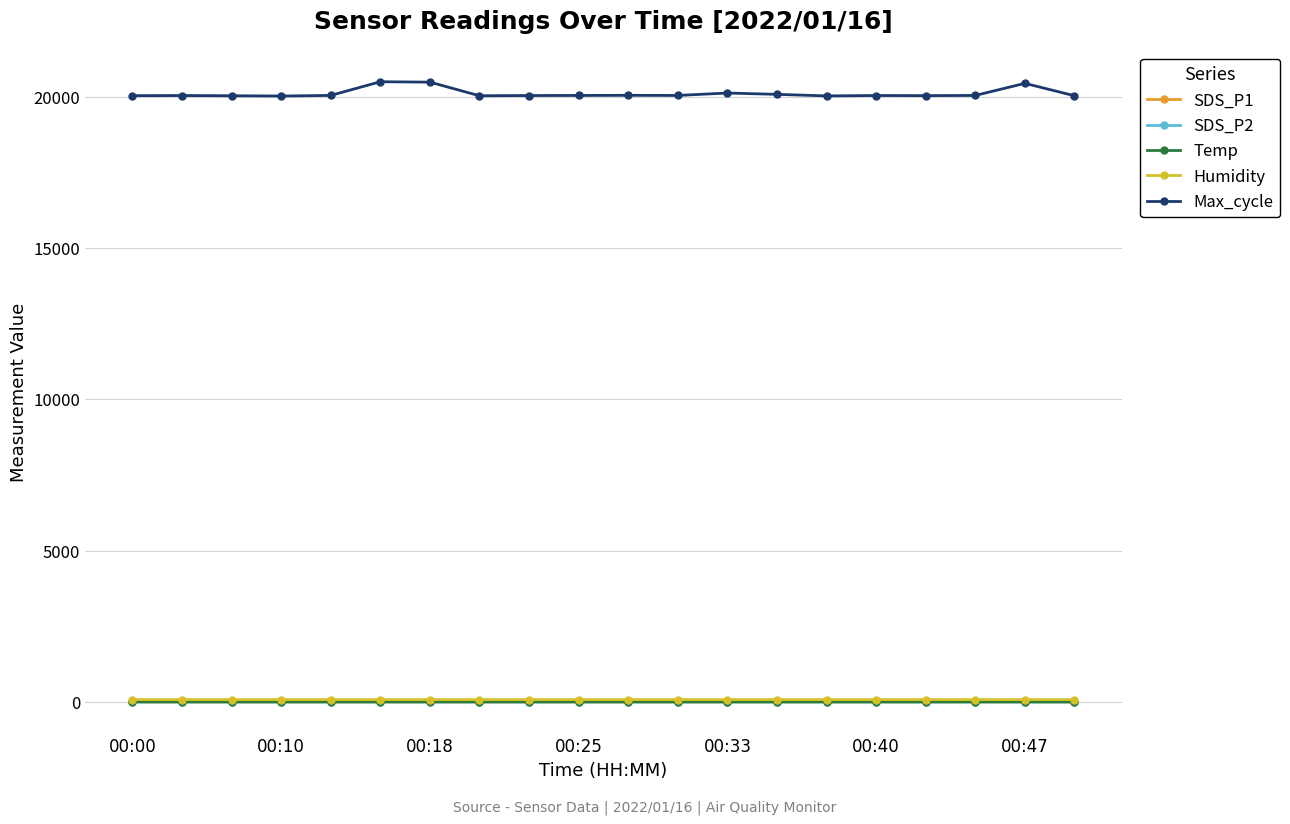

At how many categories does at least one series exceed 7747?

20